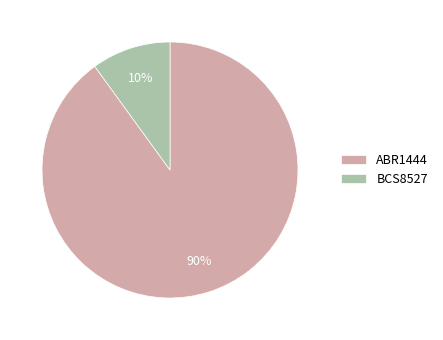

Between BCS8527 and ABR1444, which is larger?

ABR1444